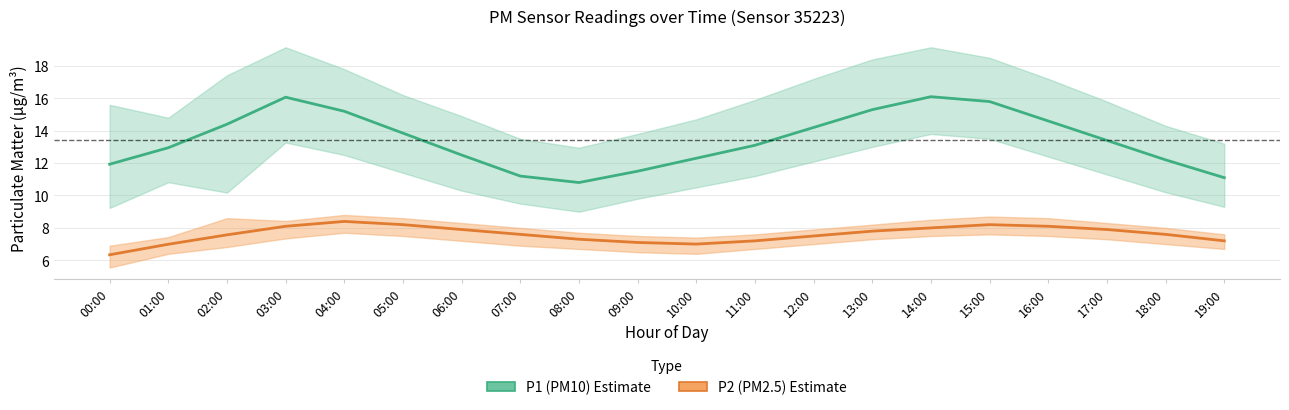

What is the maximum value for P2 (PM2.5)?

8.4